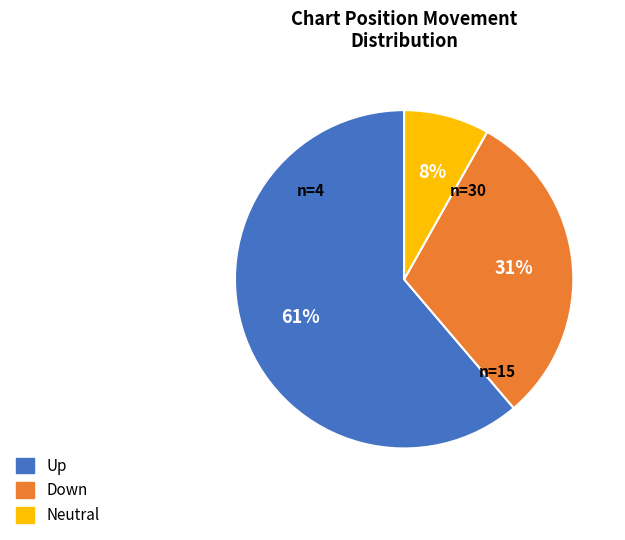

Is it true that Up is 61% of the pie?

True